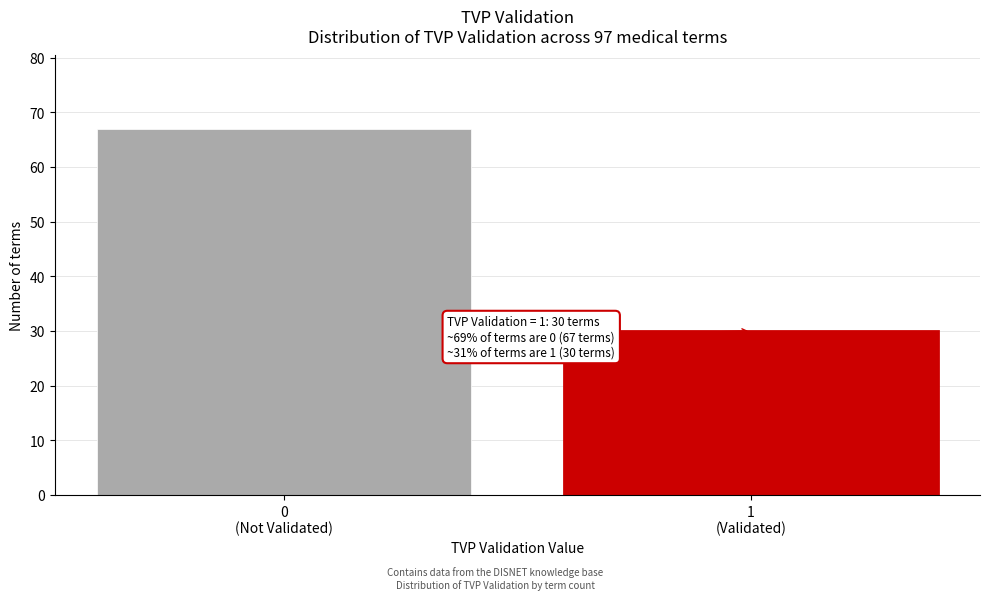

Reading right to left, transcribe all the data shown in this chart.

30	67